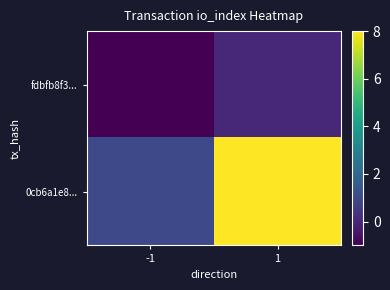

Reading right to left, what are all the values shown in this chart?

fdbfb8f3...: 1=0	-1=-1
0cb6a1e8...: 1=8	-1=1